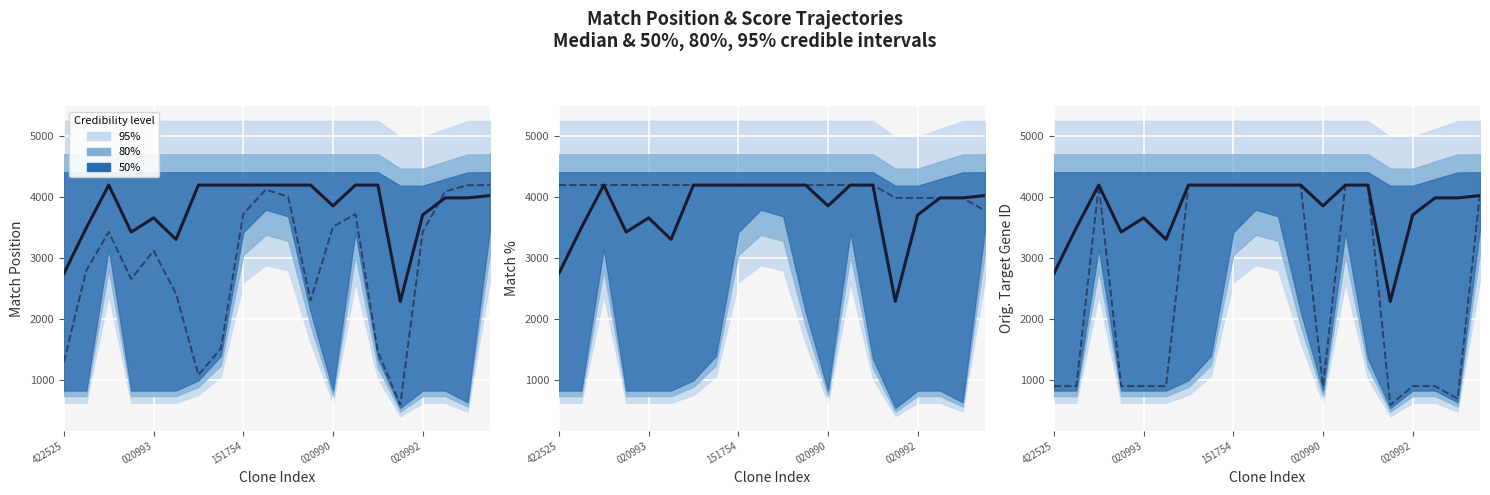

The Match % series shows 2346.1 at 6. True or false?

False